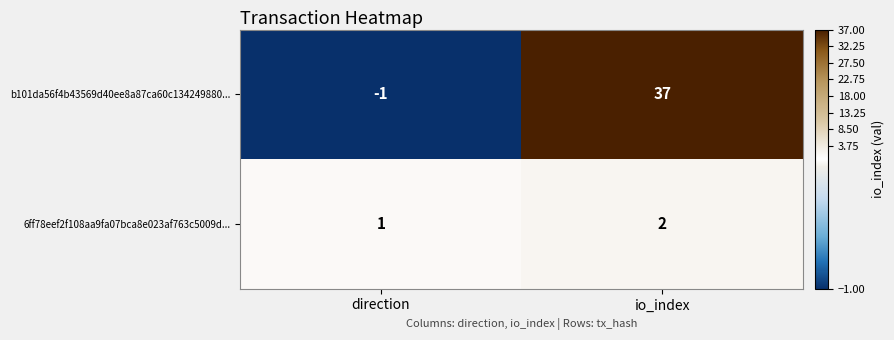

Where is b101da56f4b43569d40ee8a87ca60c134249880... nearest to the value 18?

direction